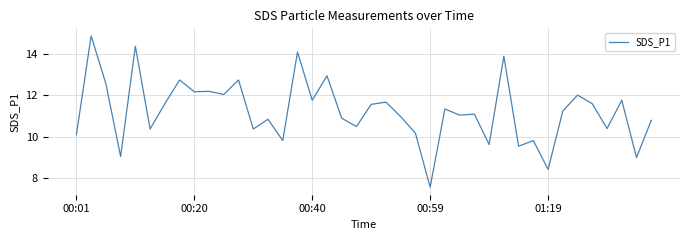

What is the difference between the maximum and minimum values?

7.3